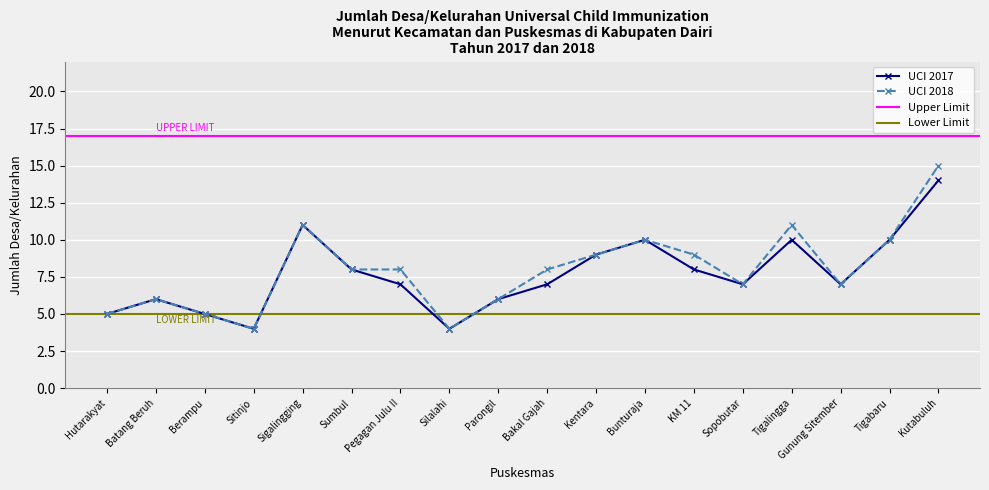

How many data points does each series have?

18